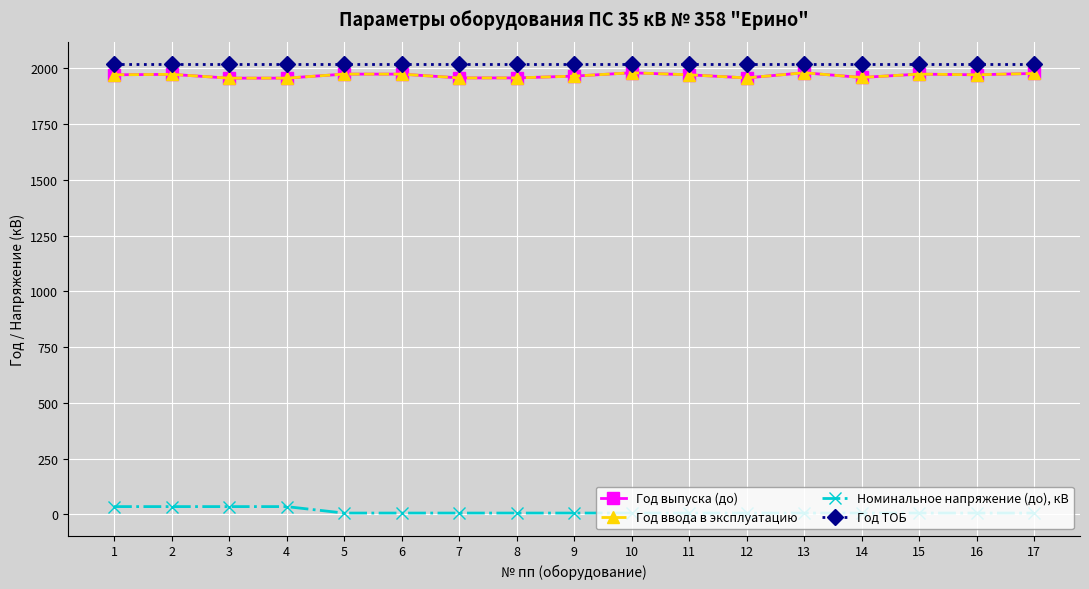

Does the chart display data point markers on the line(s)?

Yes